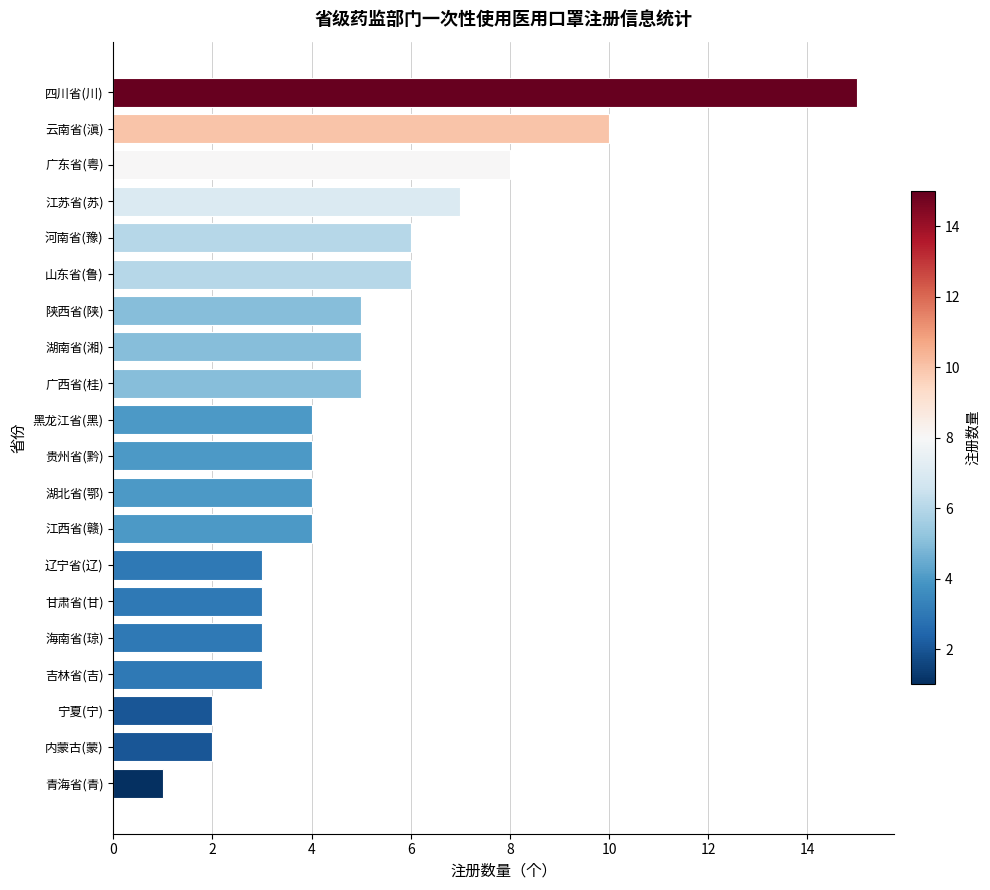

Reading top to bottom, extract all data points from this chart.

四川省(川)=15	云南省(滇)=10	广东省(粤)=8	江苏省(苏)=7	河南省(豫)=6	山东省(鲁)=6	陕西省(陕)=5	湖南省(湘)=5	广西省(桂)=5	黑龙江省(黑)=4	贵州省(黔)=4	湖北省(鄂)=4	江西省(赣)=4	辽宁省(辽)=3	甘肃省(甘)=3	海南省(琼)=3	吉林省(吉)=3	宁夏(宁)=2	内蒙古(蒙)=2	青海省(青)=1